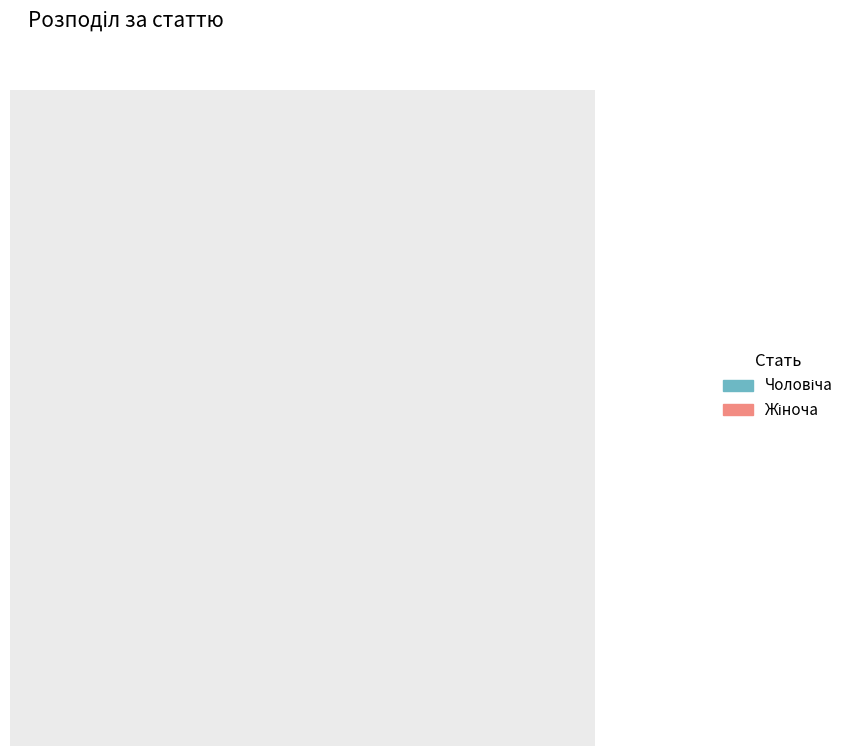

How many slices are in this pie chart?

2